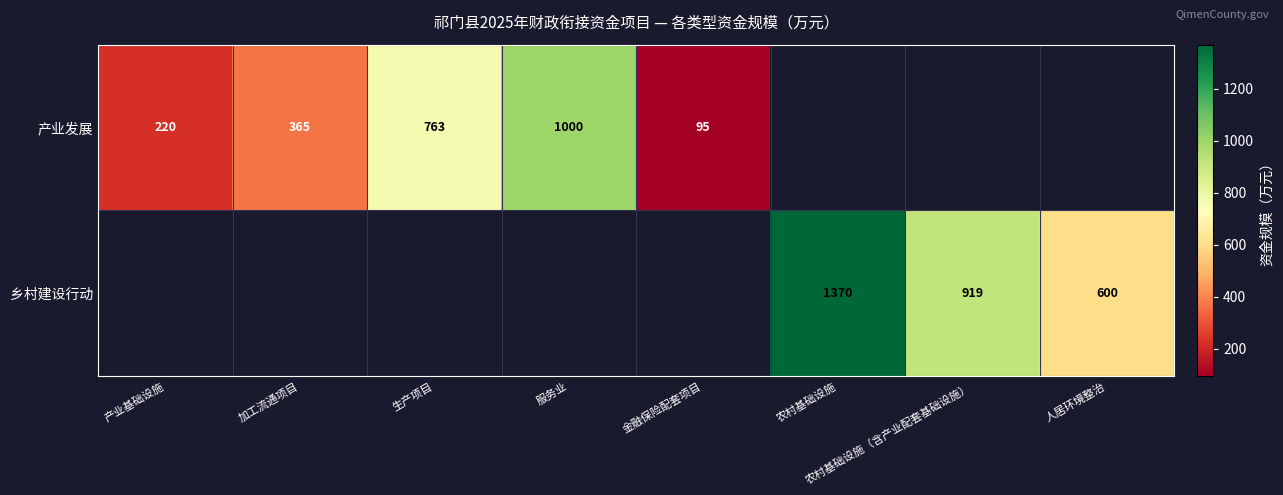

Count the number of categories in the chart.

8